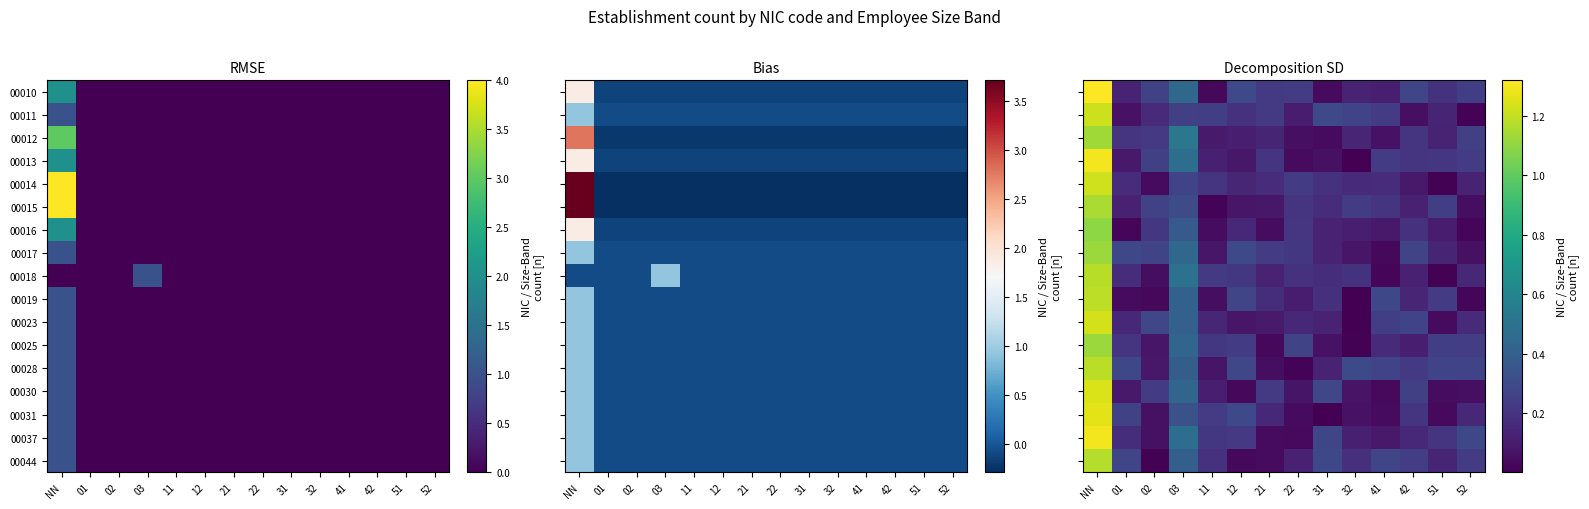

Is the value of 00010 at 42 greater than the value of 00011 at 12?

Yes